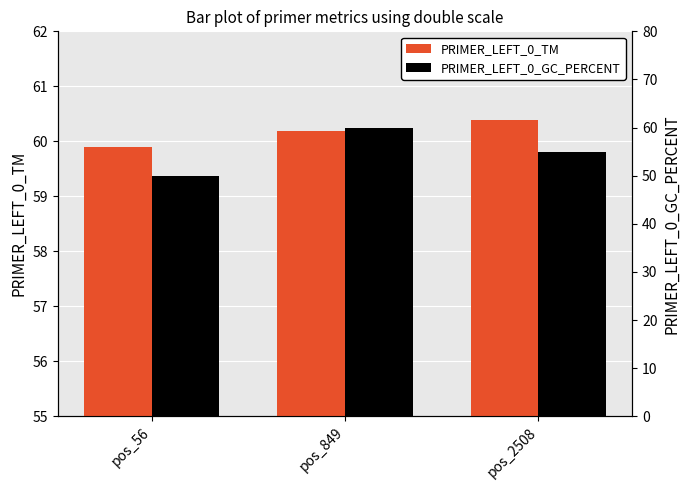

At how many categories does at least one series exceed 57?

3